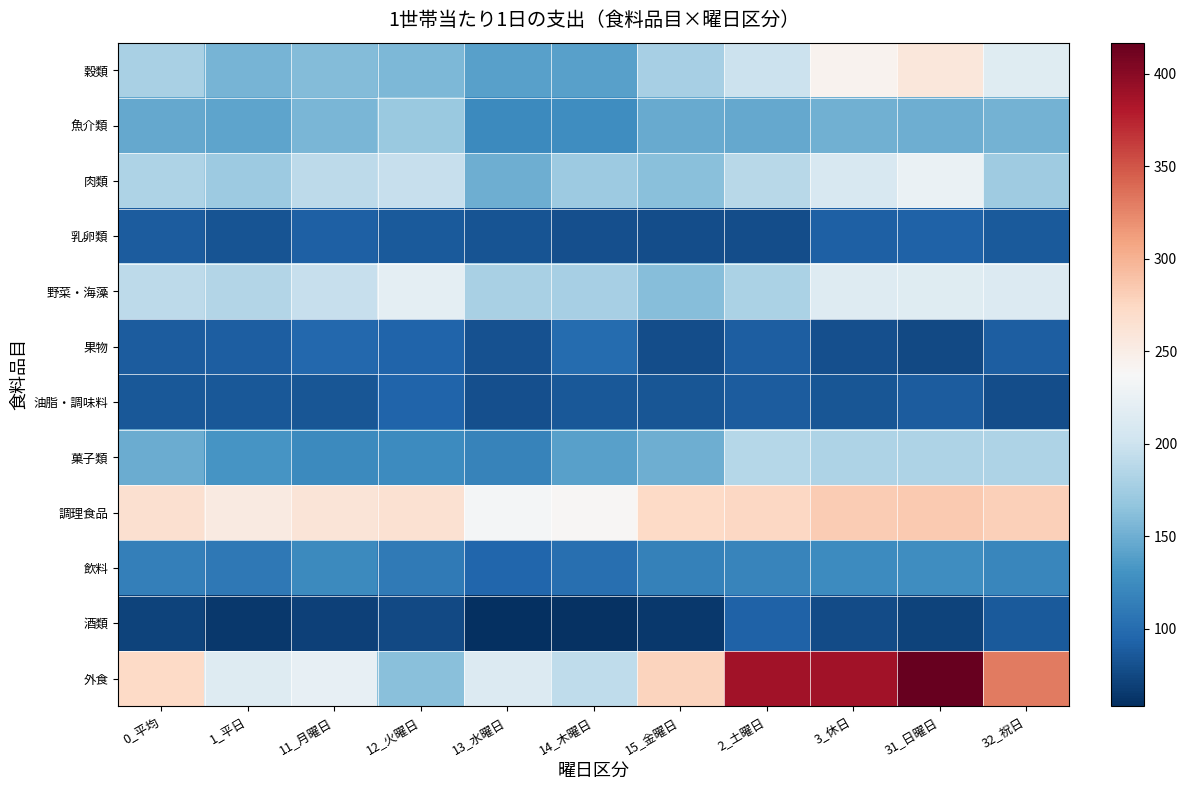

Count the number of data series in this chart.

12